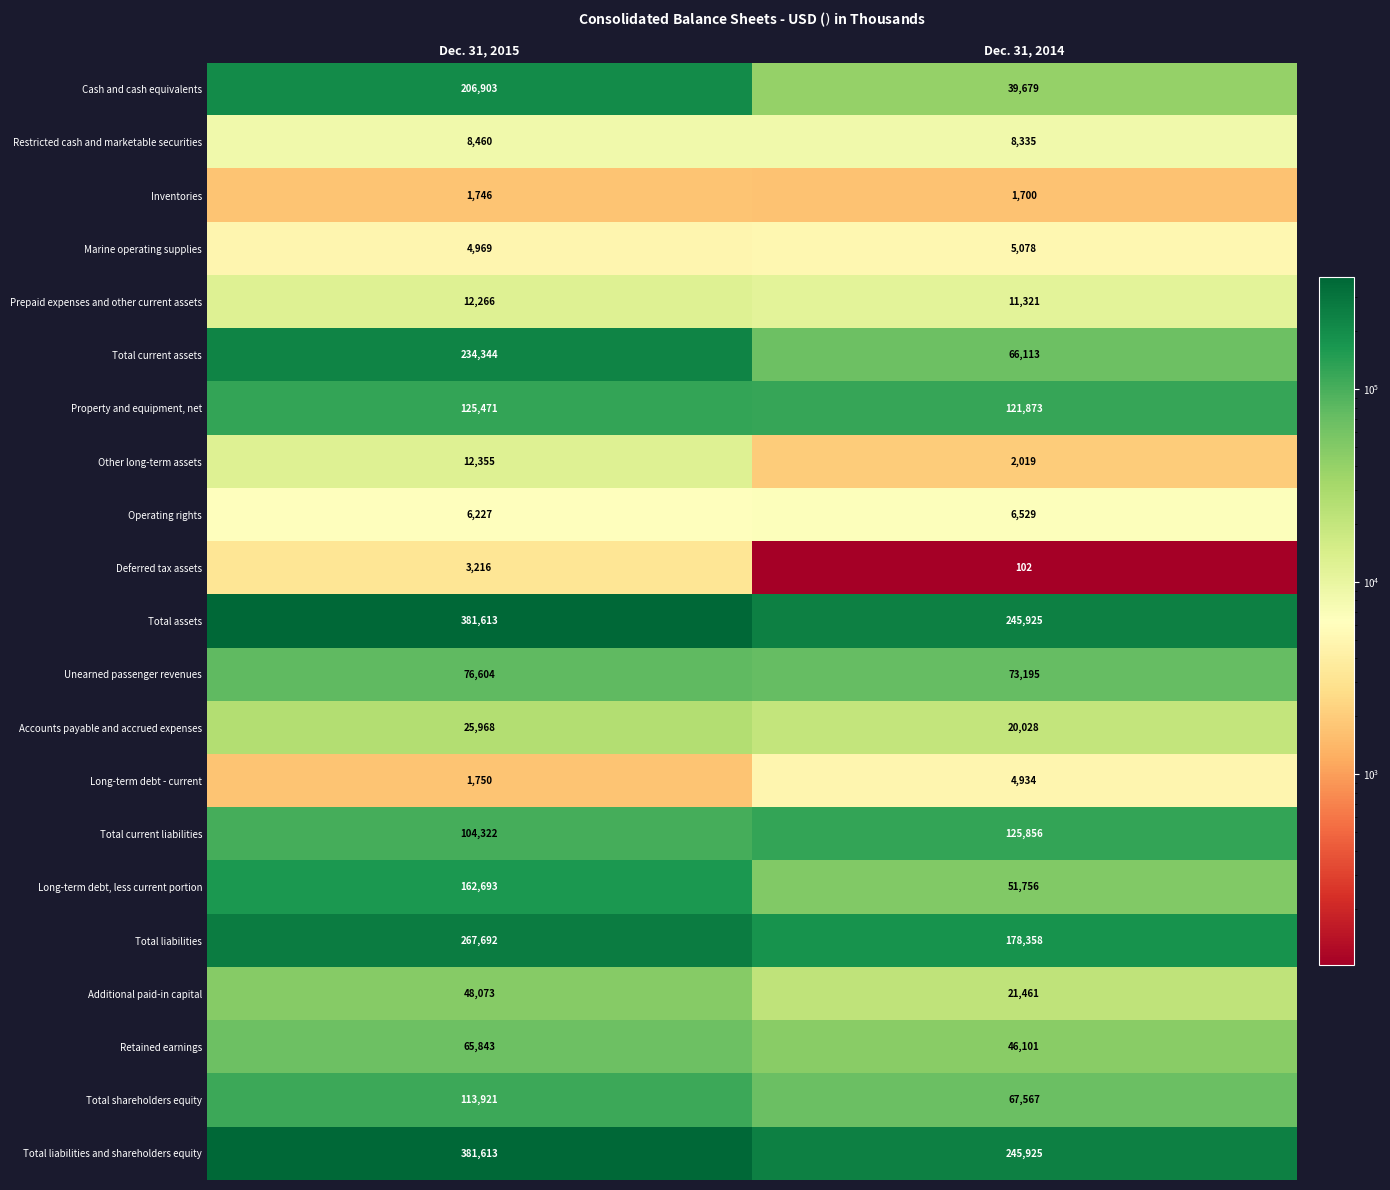

What value does the Inventories series have at Dec. 31, 2015, to the nearest 10?

1750